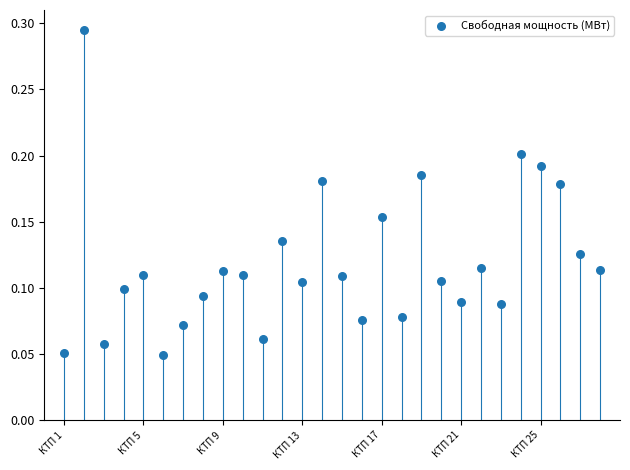

How many data points are displayed?

28